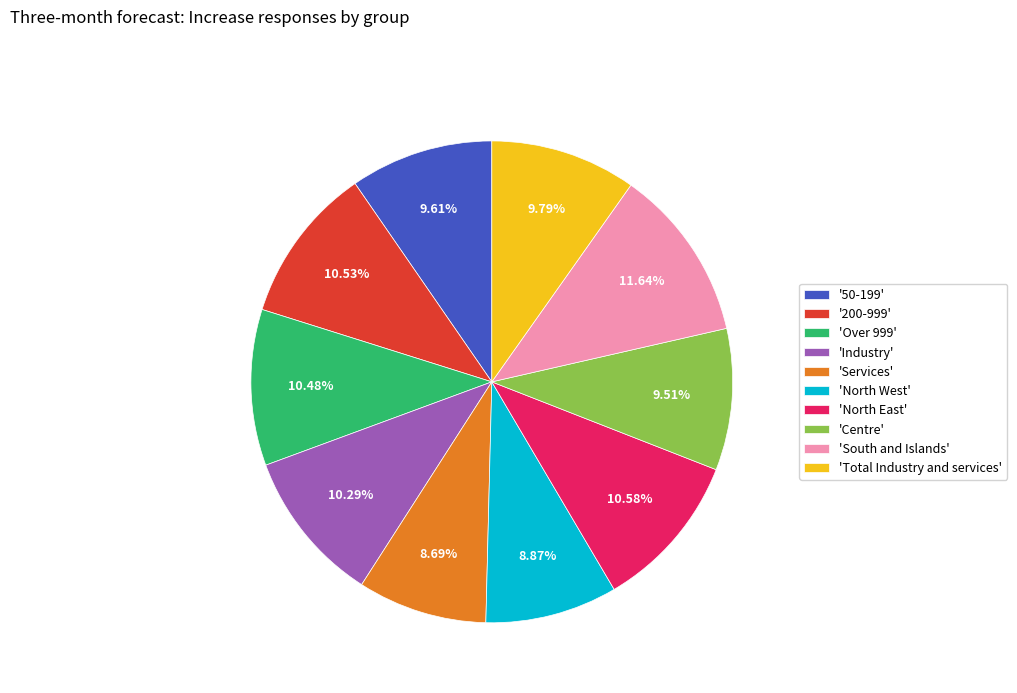

Which category has the biggest portion of the pie?

'South and Islands'